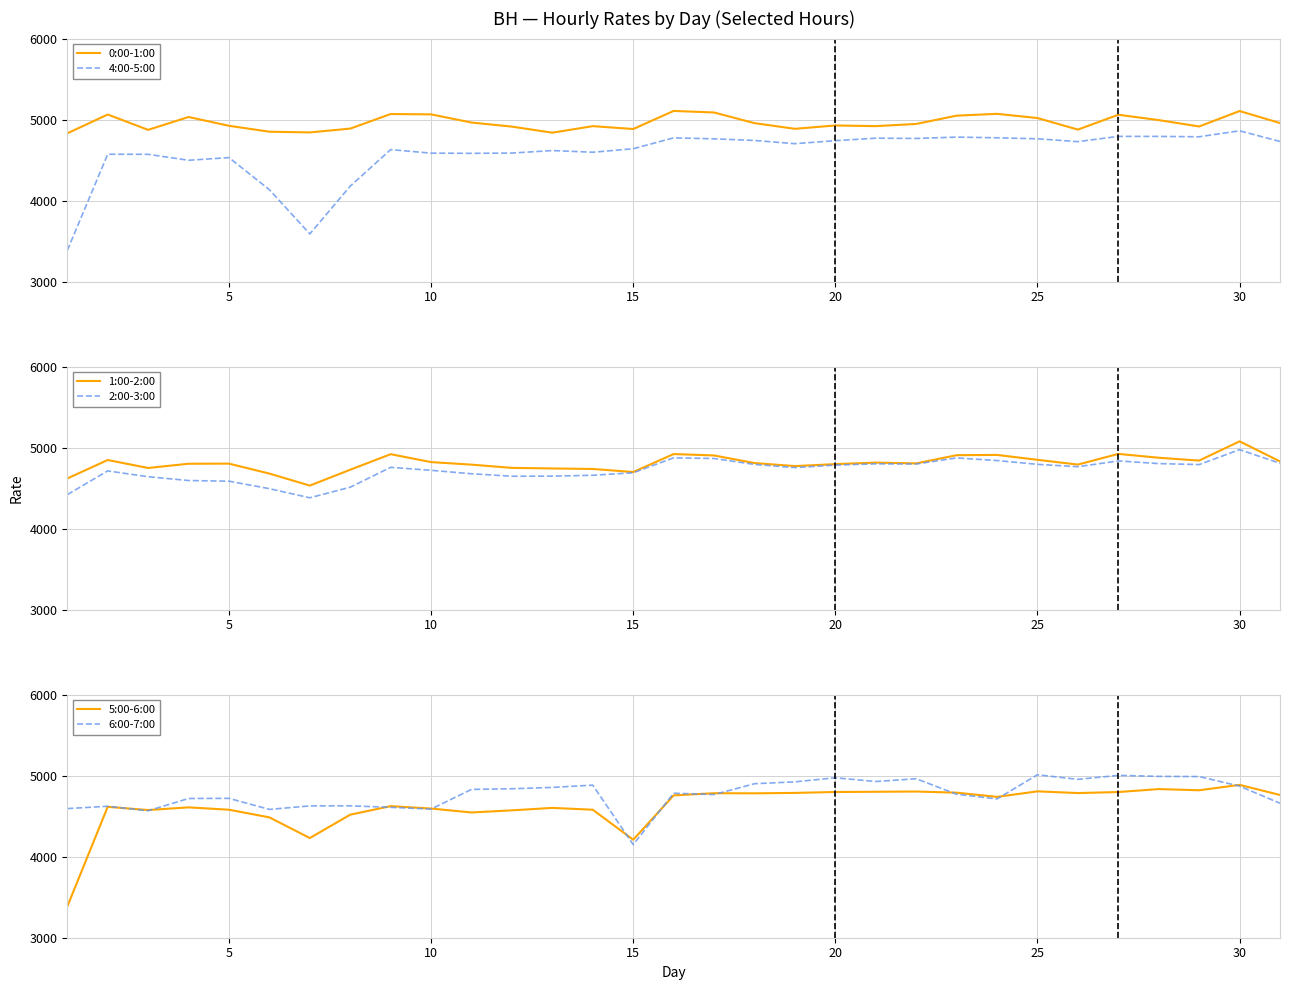

After their last crossing, which series has the higher values: 6:00-7:00 or 4:00-5:00?

4:00-5:00